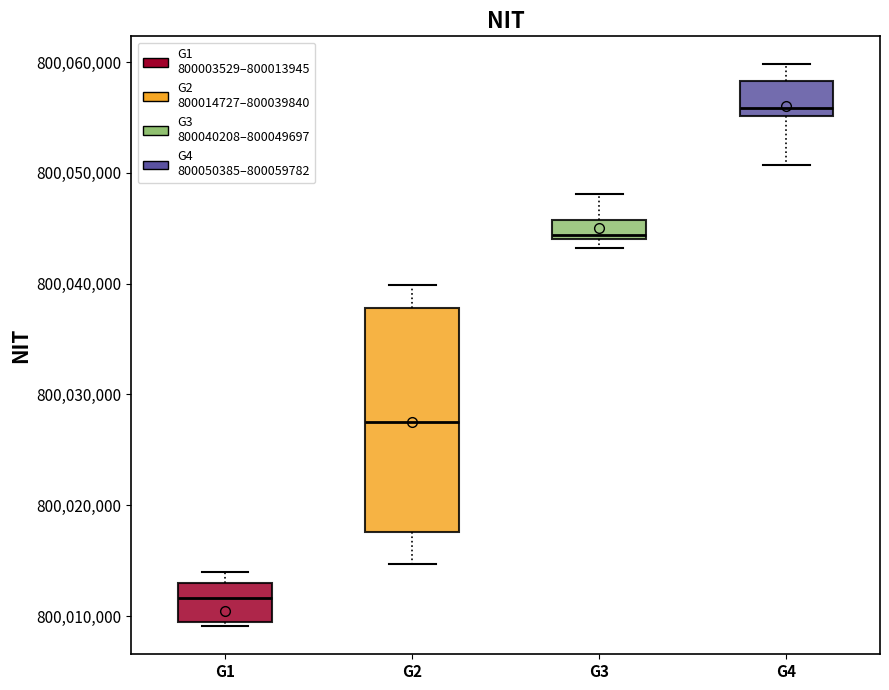

Where is the lower edge of the box for G3 on the y-axis? The values are not printed on the chart, so give them approximately, as read against the axis.

800044000